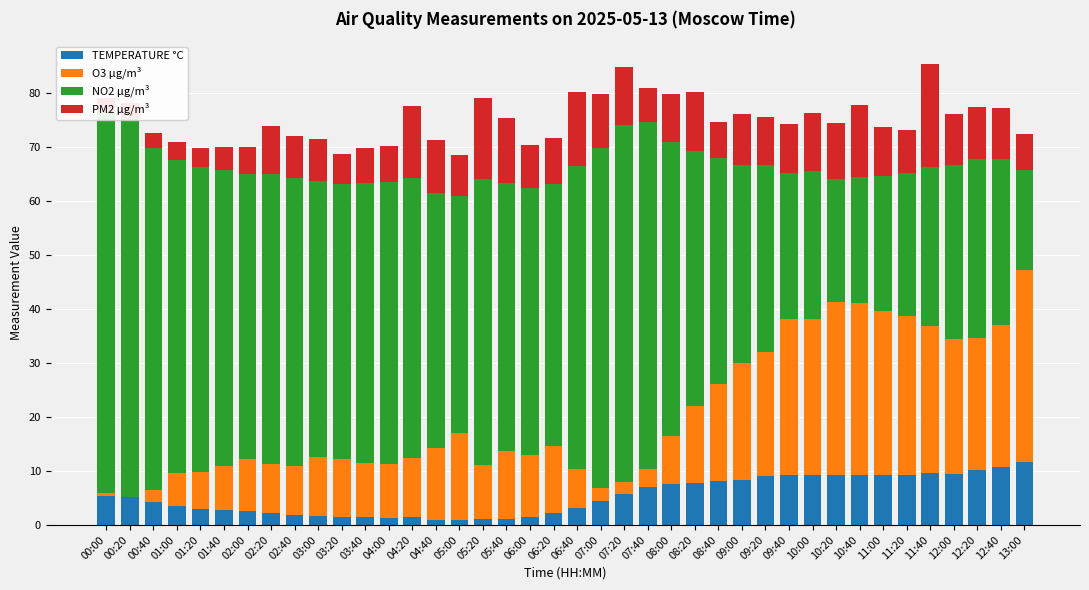

Reading left to right, transcribe all the data shown in this chart.

TEMPERATURE °C: 5.4	5.1	4.2	3.5	3.0	2.8	2.5	2.1	1.8	1.7	1.5	1.4	1.3	1.5	0.9	1.0	1.1	1.0	1.5	2.2	3.1	4.5	5.7	7.0	7.5	7.8	8.1	8.3	9.0	9.2	9.3	9.3	9.2	9.2	9.3	9.6	9.5	10.1	10.8	11.7
O3 µg/m³: 0.6	0.0	2.3	6.1	6.9	8.1	9.8	9.1	9.2	10.9	10.7	9.9	9.9	11.0	13.5	16.1	9.9	12.6	11.5	12.4	7.3	2.4	2.3	3.3	9.0	14.3	18.0	21.7	23.1	29.0	28.9	32.0	31.9	30.4	29.4	27.3	25.0	24.4	26.2	35.5
NO2 µg/m³: 70.3	70.4	63.3	58.0	56.5	55.0	52.6	53.7	53.3	51.1	51.0	51.9	52.3	51.7	47.1	43.9	53.1	49.6	49.5	48.7	56.1	62.9	66.1	64.3	54.4	47.2	41.9	36.8	34.6	27.0	27.3	22.8	23.3	25.1	26.5	29.4	32.3	33.2	30.8	18.6
PM2 µg/m³: 2.8	2.7	2.8	3.5	3.5	4.2	5.2	8.9	7.8	7.7	5.5	6.6	6.7	13.4	9.8	7.5	14.9	12.2	7.9	8.4	13.6	10.0	10.8	6.3	9.0	11.0	6.7	9.3	8.8	9.1	10.7	10.4	13.4	9.0	8.0	19.1	9.4	9.6	9.5	6.6